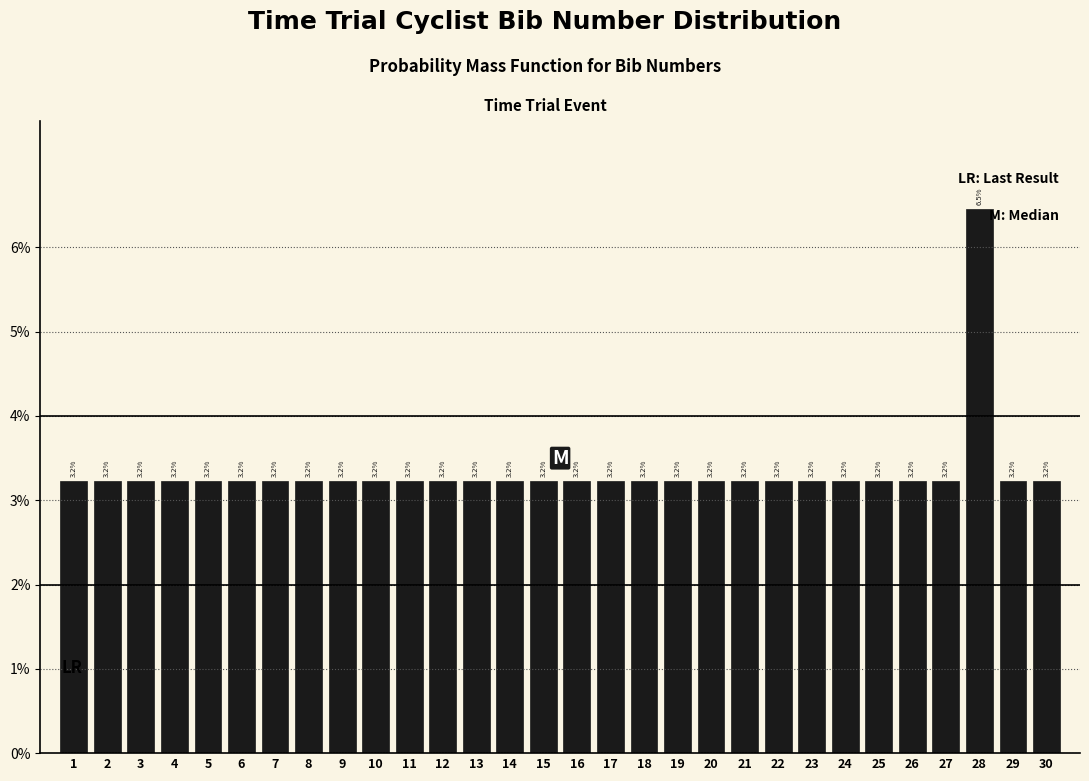

Reading right to left, extract all data points from this chart.

3.2	3.2	6.5	3.2	3.2	3.2	3.2	3.2	3.2	3.2	3.2	3.2	3.2	3.2	3.2	3.2	3.2	3.2	3.2	3.2	3.2	3.2	3.2	3.2	3.2	3.2	3.2	3.2	3.2	3.2